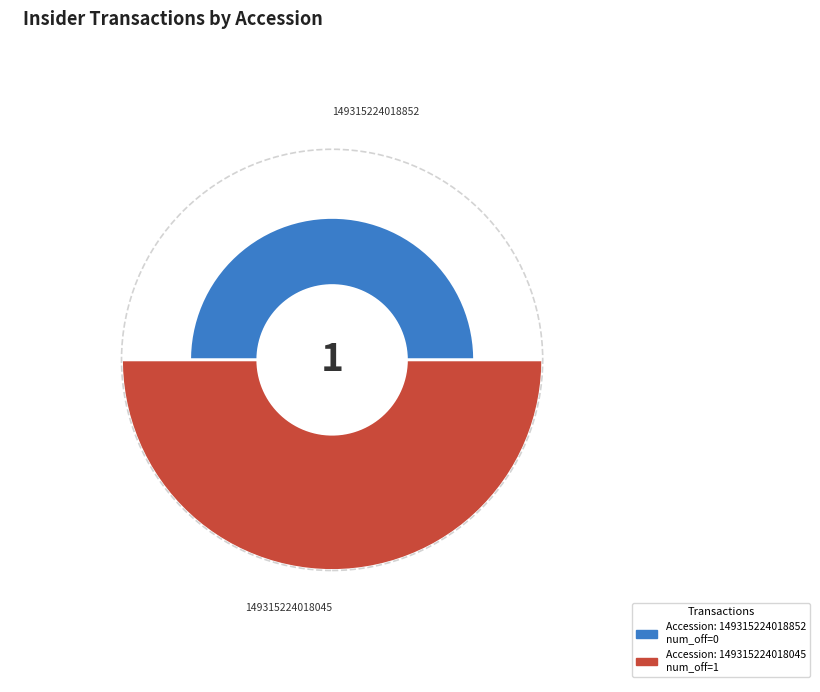

To the nearest percent, what portion does 149315224018045 represent?

100%